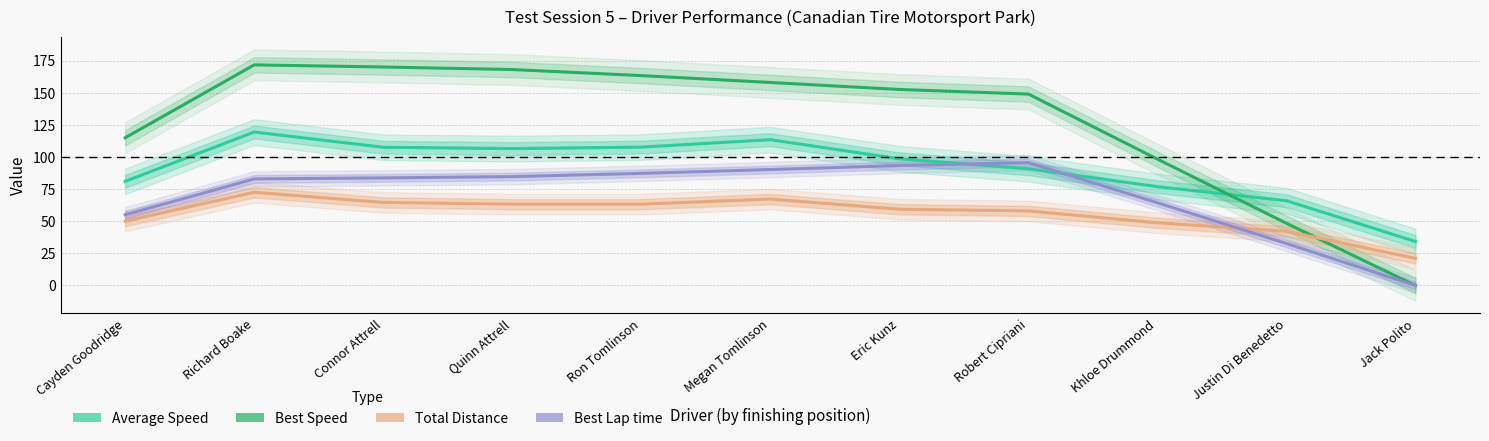

List the series in order of their peak value, lowest first.

Total Distance, Best Lap time, Average Speed, Best Speed